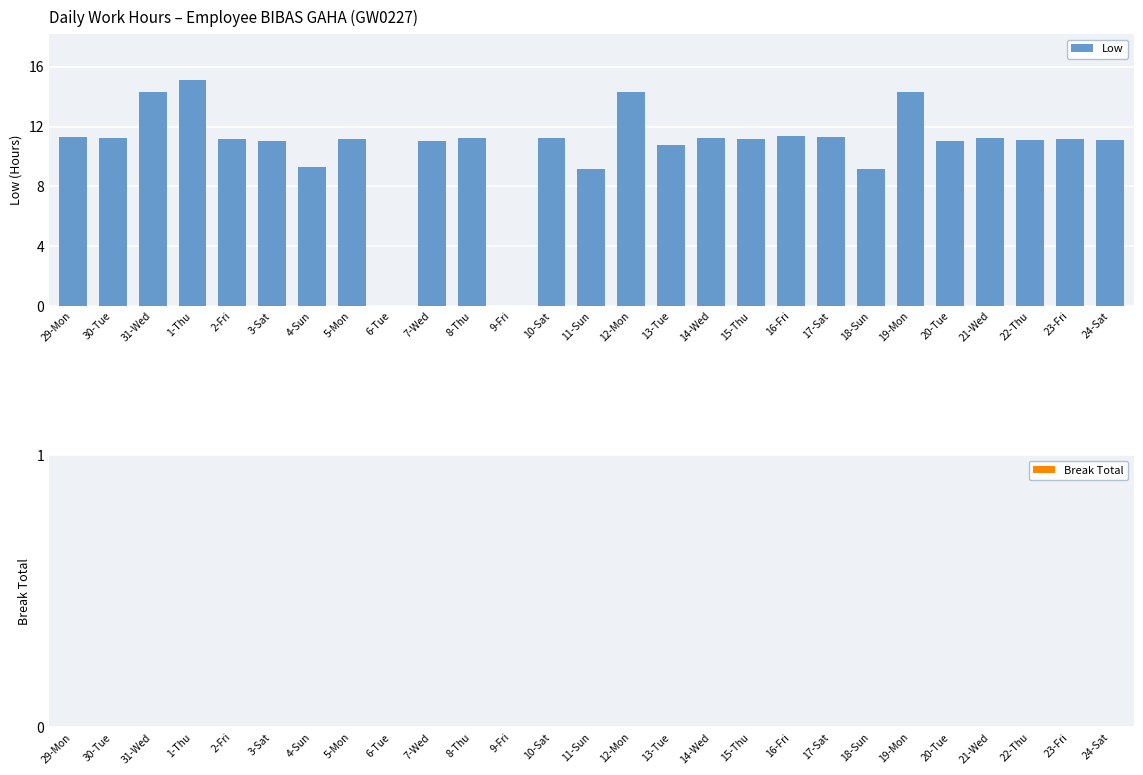

What is the sum of the values at 31-Wed and 19-Mon?

28.6